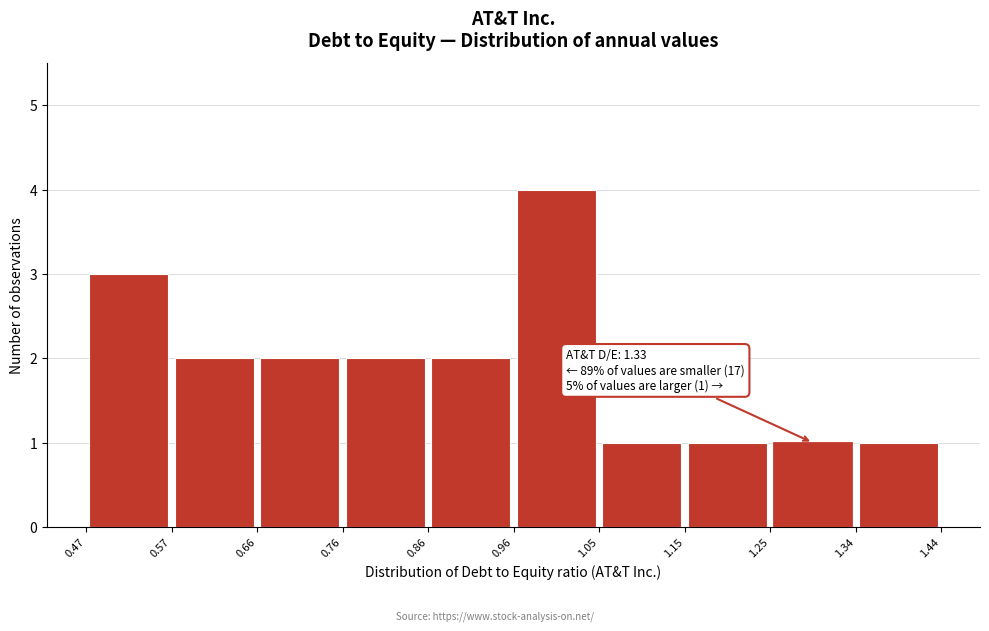

Over which range of the x-axis is the bar tallest?

0.96 to 1.05